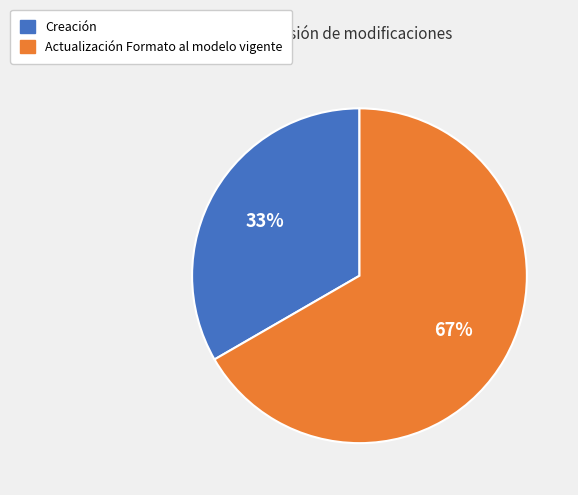

How many slices are in this pie chart?

2